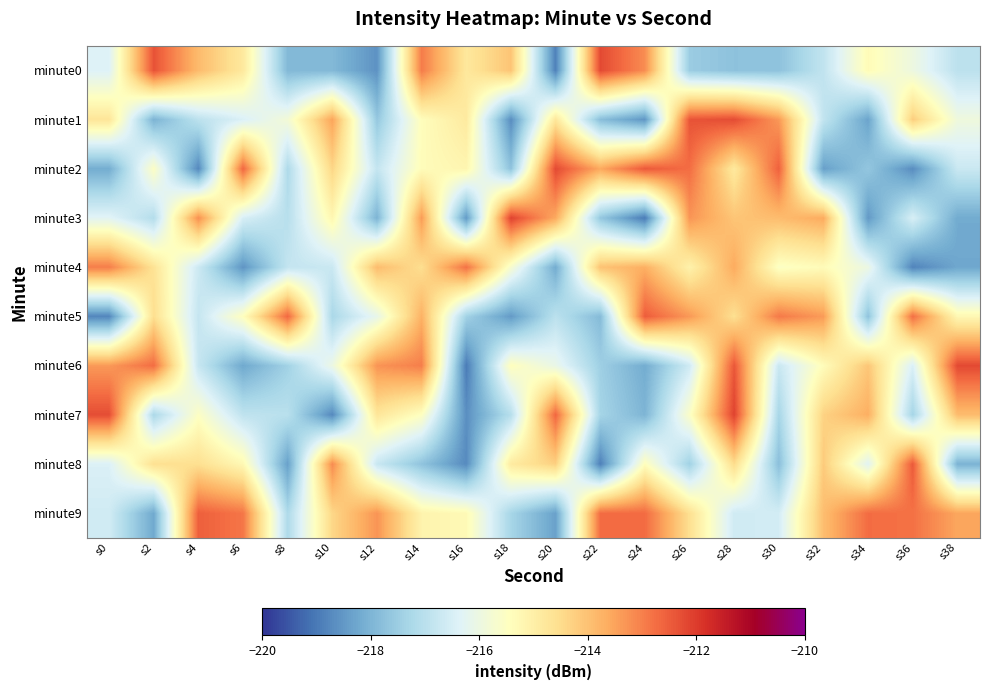

Which label corresponds to the largest value in the chart?

s18